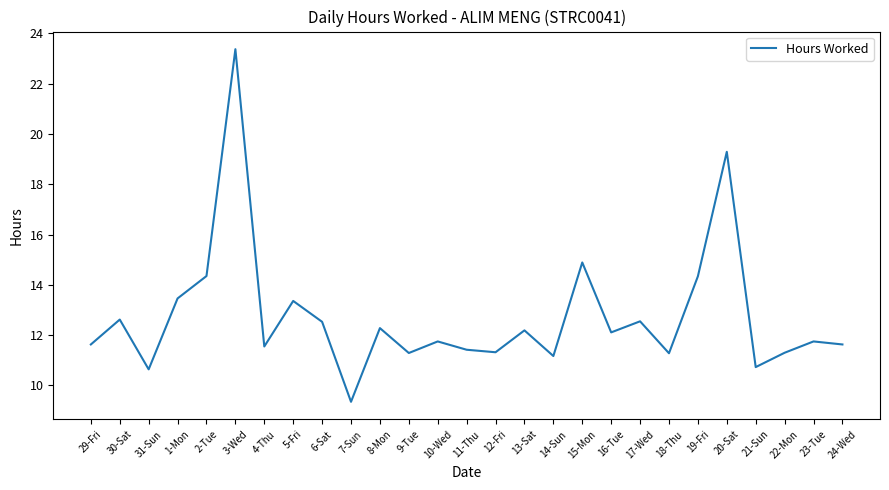

What is the change in value from 7-Sun to 24-Wed?

+2.3